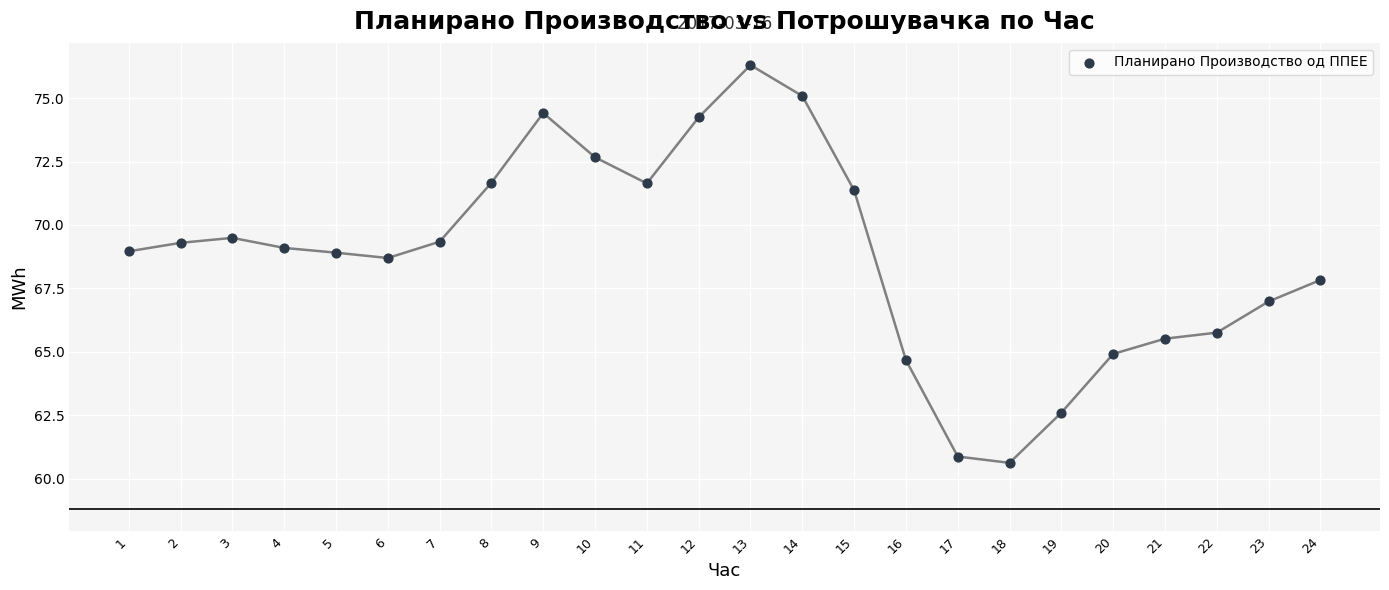

What is the range of Y values (max minus min)?

15.7